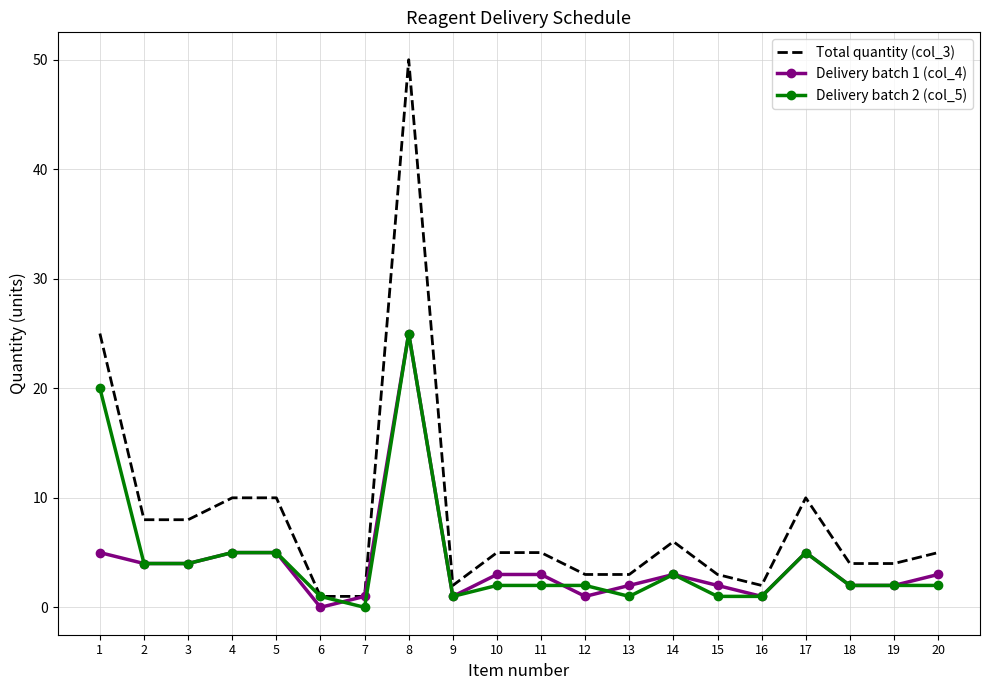

True or false: Total quantity (col_3) has a value of 6 at 18.

False